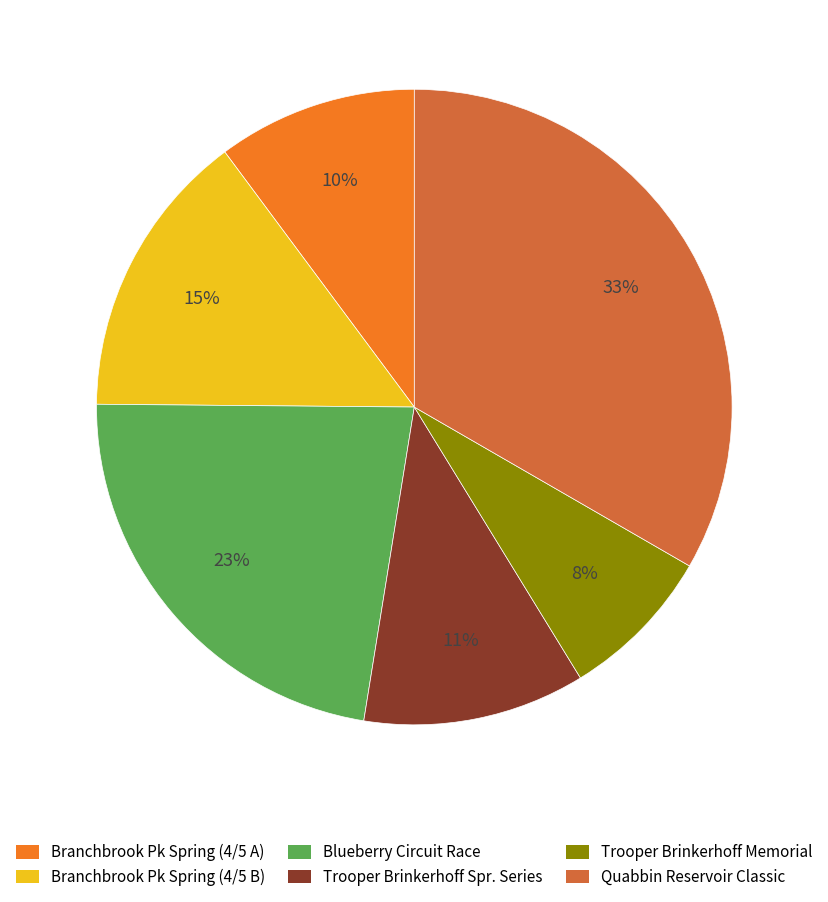

The Trooper Brinkerhoff Spr. Series slice represents 16% of the pie. True or false?

False